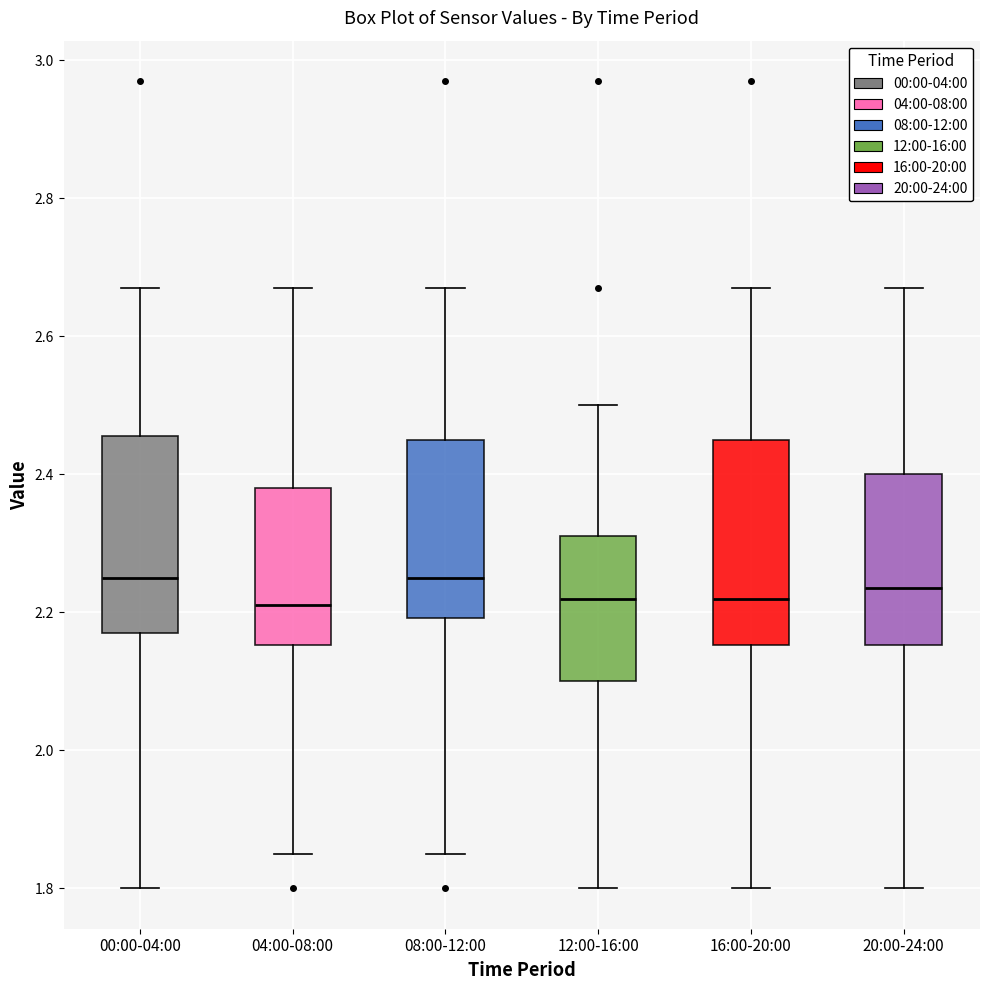

Reading left to right, transcribe this box plot: for each box, give where its median line is, the range the box spans, and where its two whiskers end, as read against the y-axis. The values are not printed on the chart, so give them approximately, as read against the axis.

00:00-04:00: median 2.26, box 2.18 to 2.46, whiskers 1.80 to 2.68
04:00-08:00: median 2.22, box 2.16 to 2.38, whiskers 1.86 to 2.68
08:00-12:00: median 2.26, box 2.20 to 2.46, whiskers 1.86 to 2.68
12:00-16:00: median 2.22, box 2.10 to 2.32, whiskers 1.80 to 2.50
16:00-20:00: median 2.22, box 2.16 to 2.46, whiskers 1.80 to 2.68
20:00-24:00: median 2.24, box 2.16 to 2.40, whiskers 1.80 to 2.68